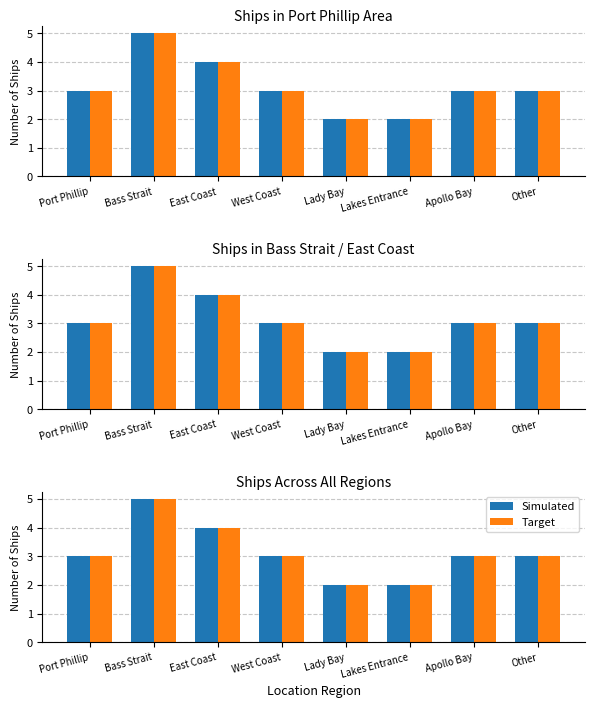

How many values in the Simulated series exceed 3?

2